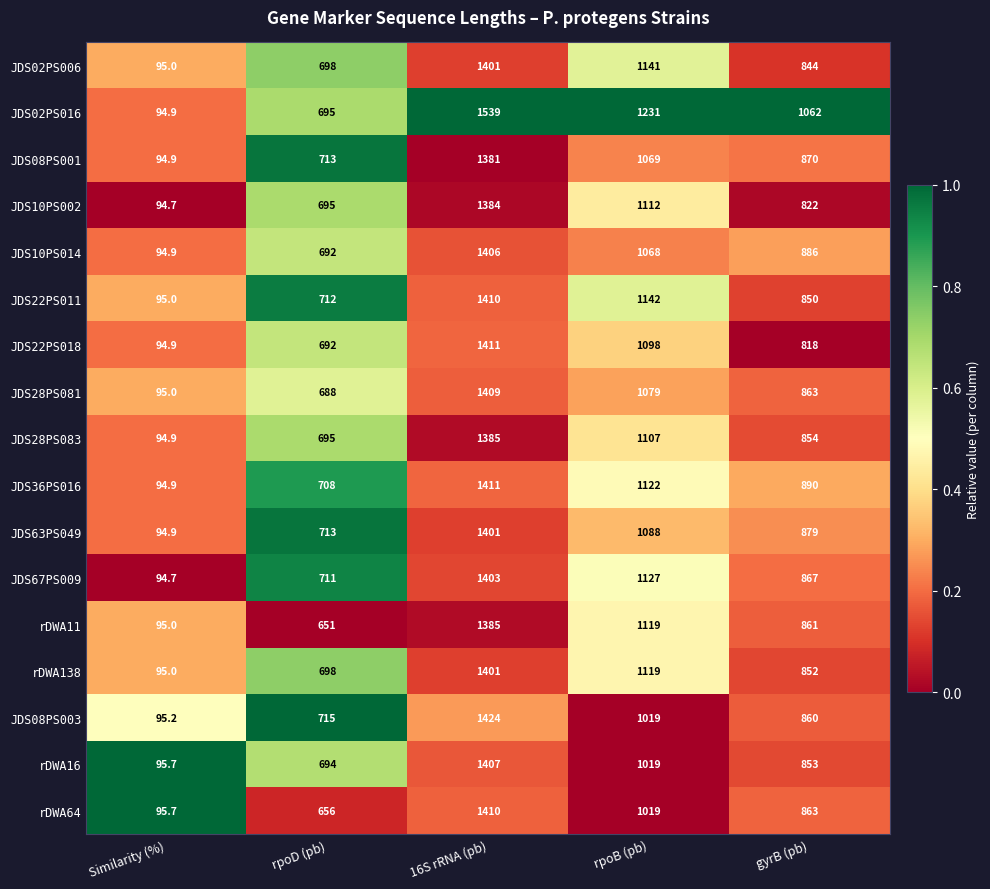

Which series has the largest total across all categories?

JDS02PS016